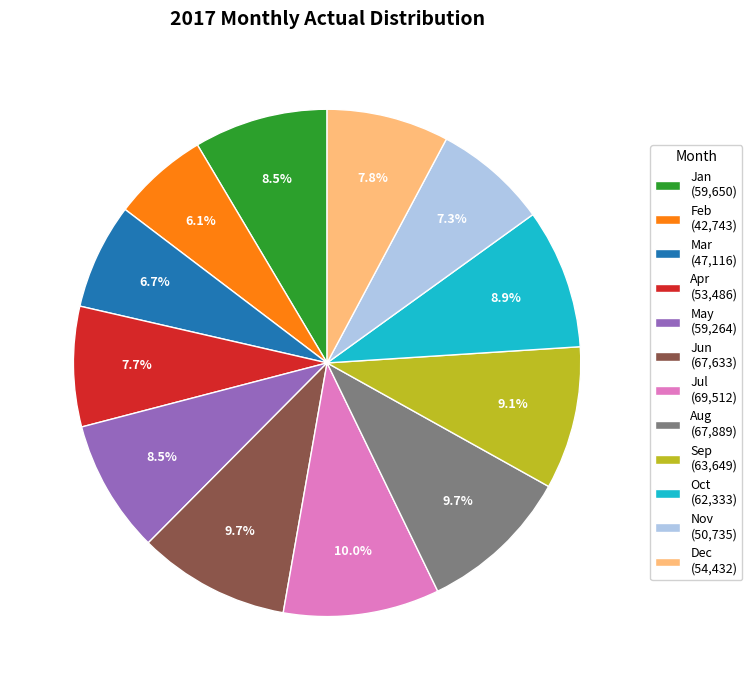

What is the ratio of the value at Feb (42,743) to the value at Aug (67,889)?

0.6